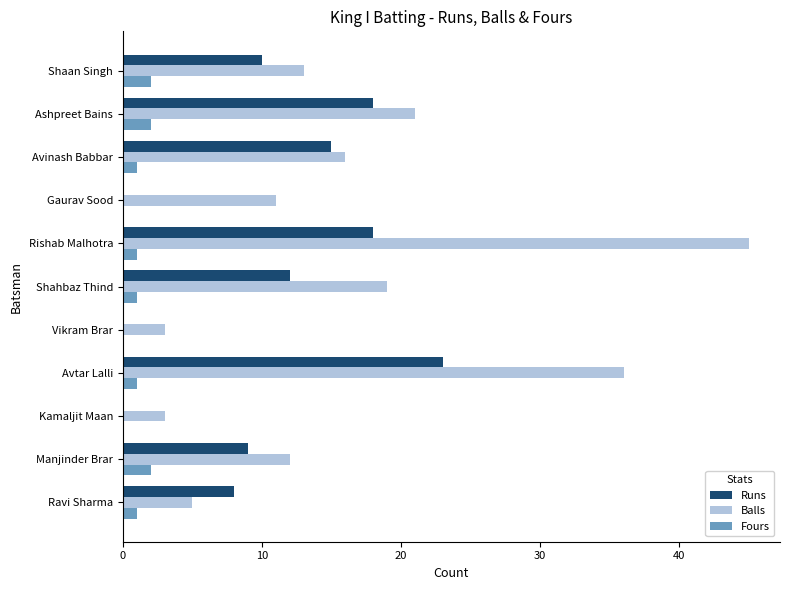

The Fours series shows 1 at Avtar Lalli. True or false?

True